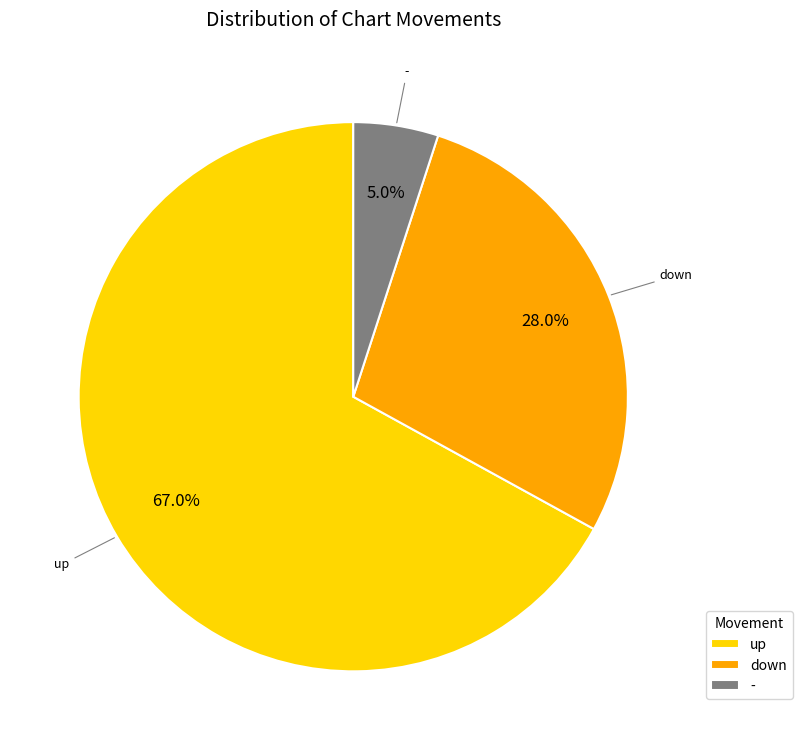

Is it true that up is 79% of the pie?

False